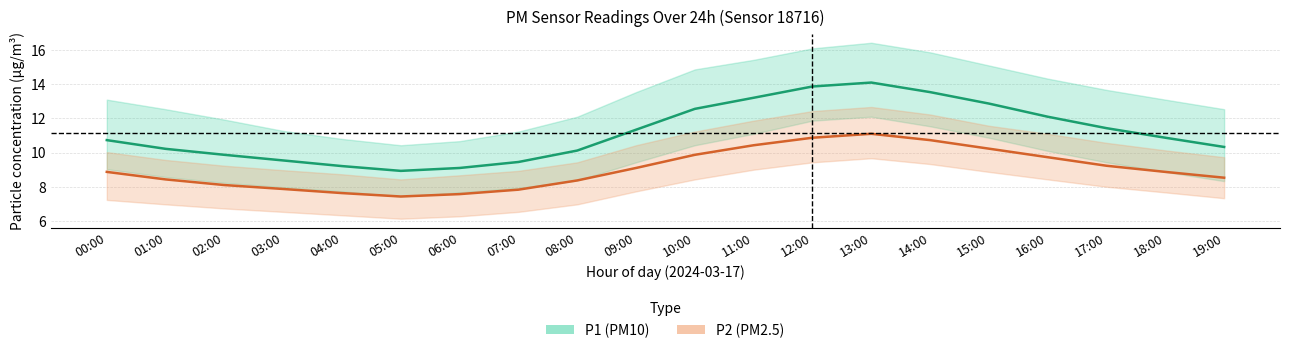

What is the total value across all series at 15:00?

23.1